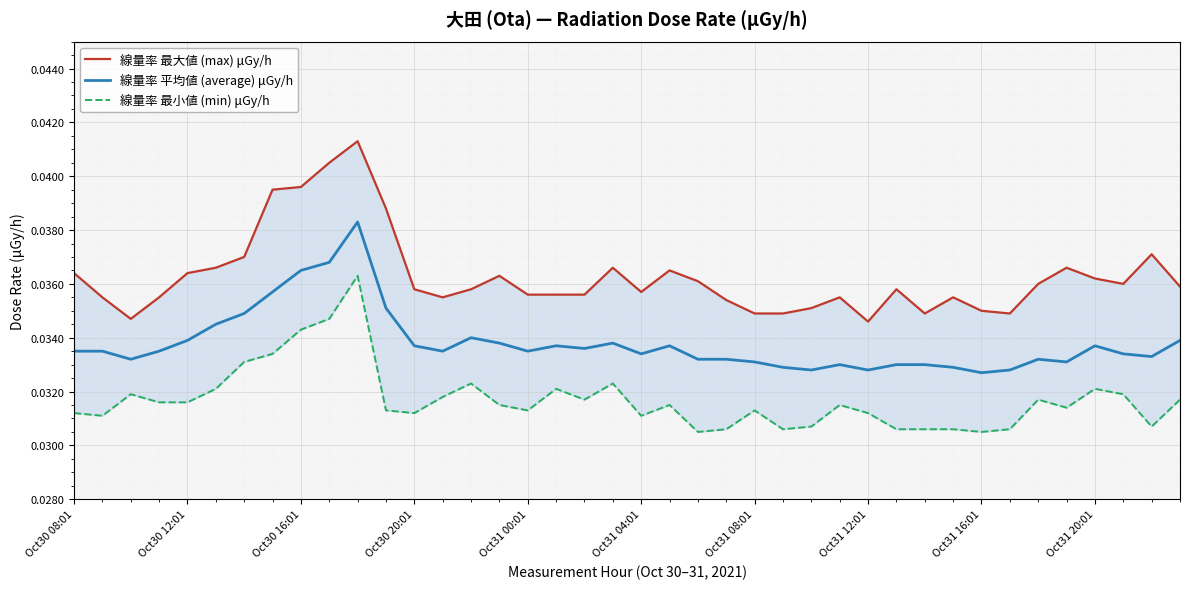

How many 線量率 最大値 (max) μGy/h values are between 0 and 1?

40